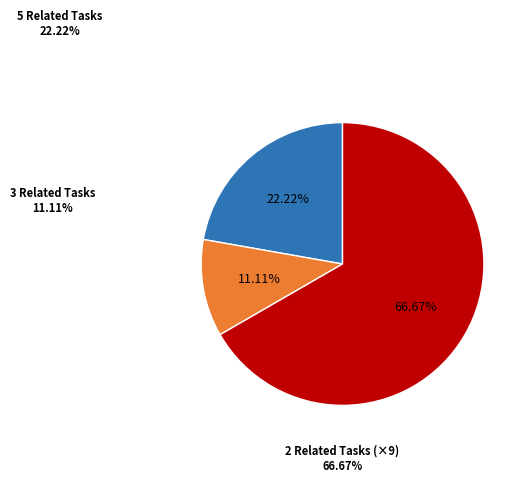

Does any single category account for the majority?

Yes